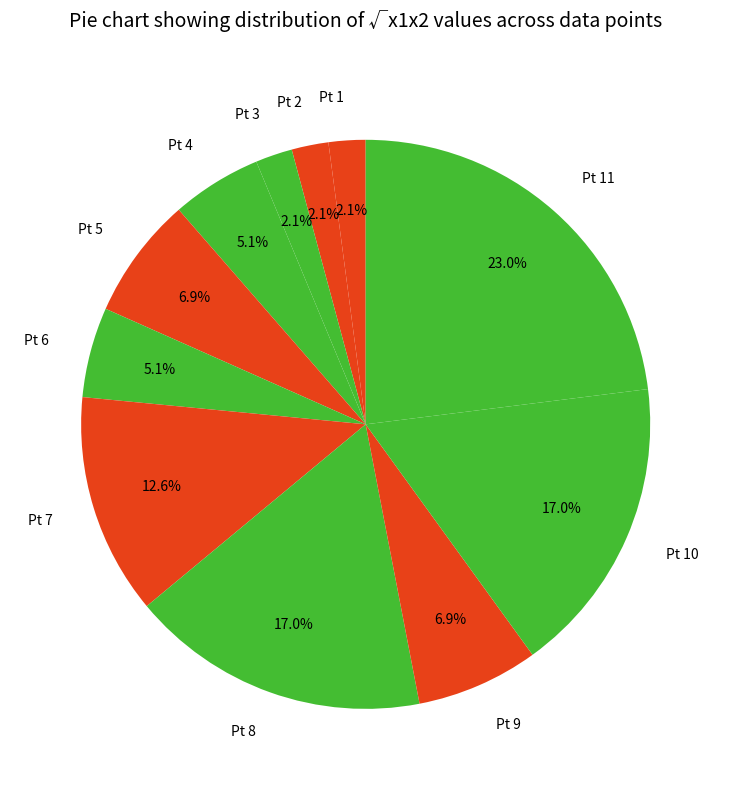

Does any single category account for the majority?

No